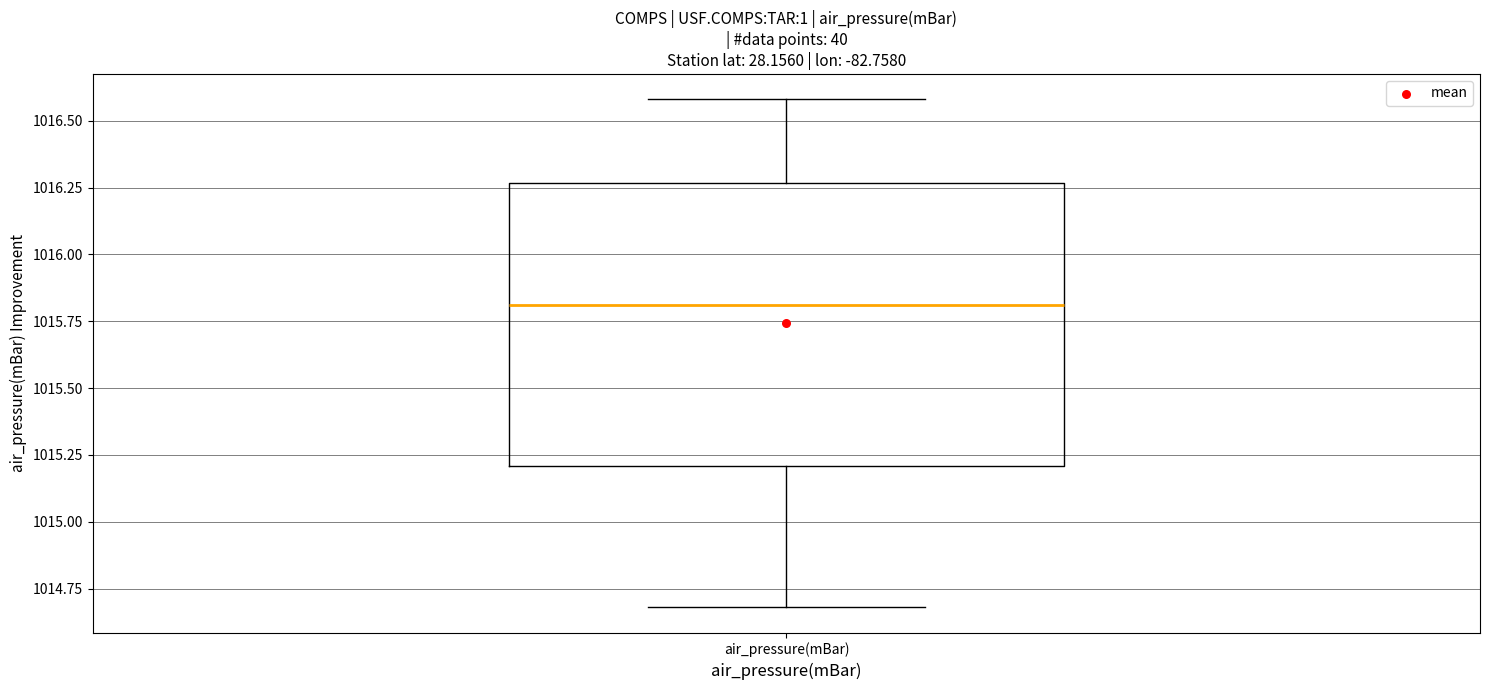

Read this box plot against the y-axis: the position of the median line, the range covered by the box, and the ends of both whiskers. The values are not printed on the chart, so give them approximately, as read against the axis.

median 1015.80, box 1015.20 to 1016.25, whiskers 1014.70 to 1016.60